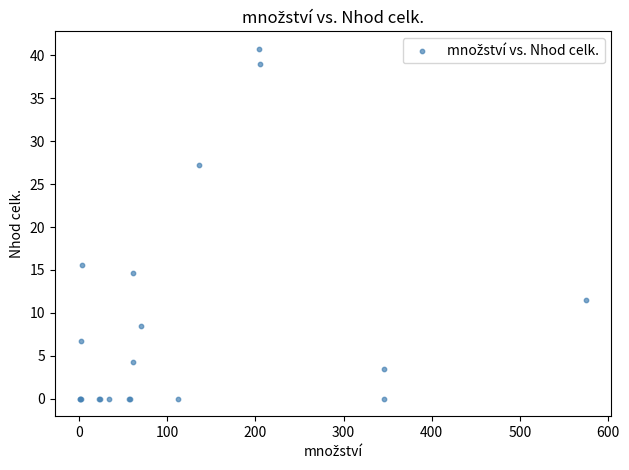

What Y value in the scatter plot is closest to 20?

15.5